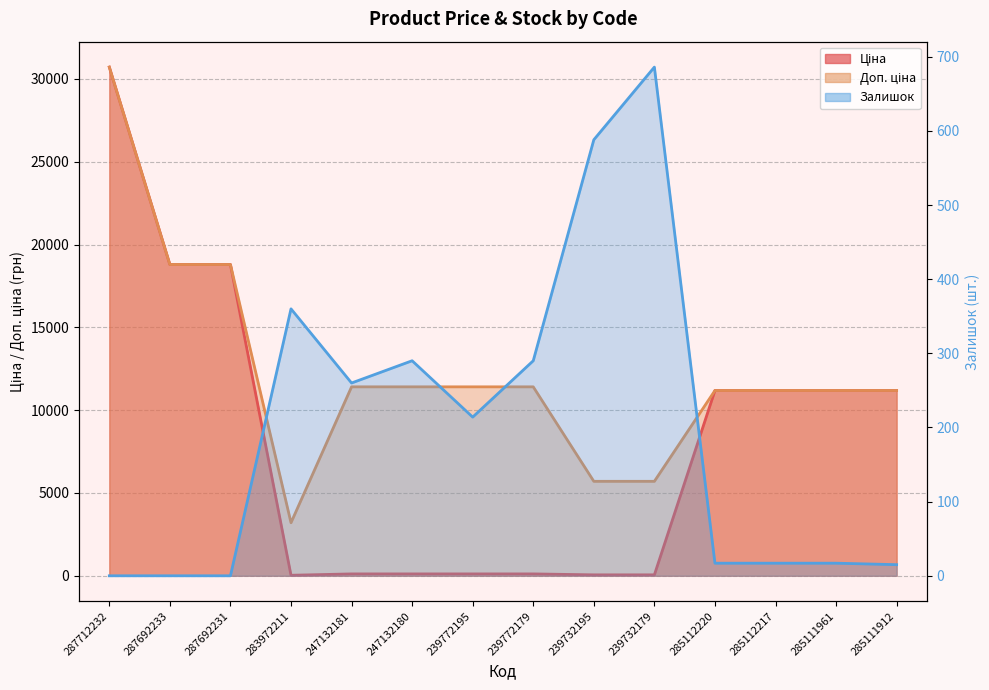

At which label is the value closest to 343?

283972211